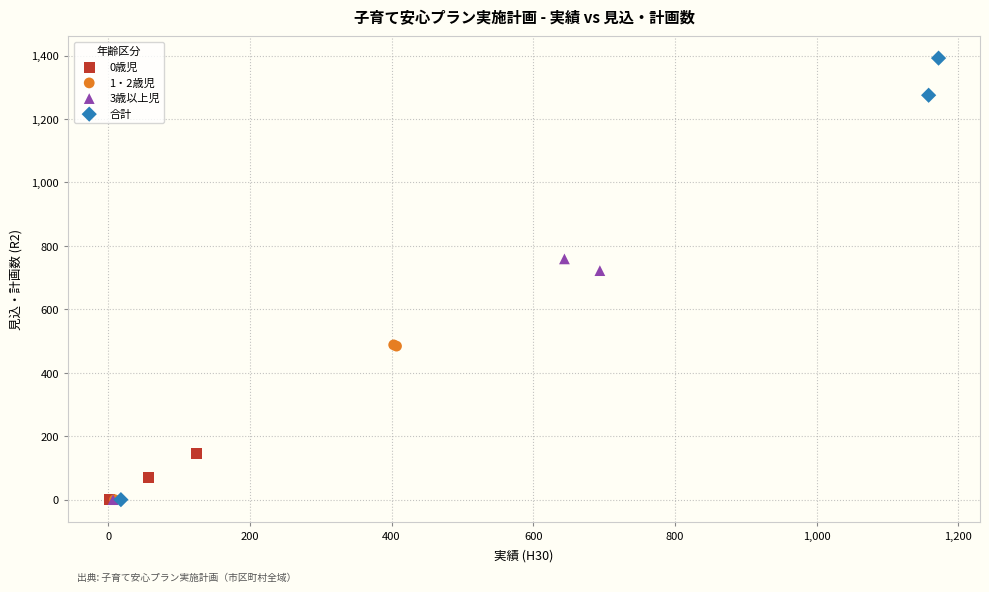

Which series contains the highest Y value?

合計